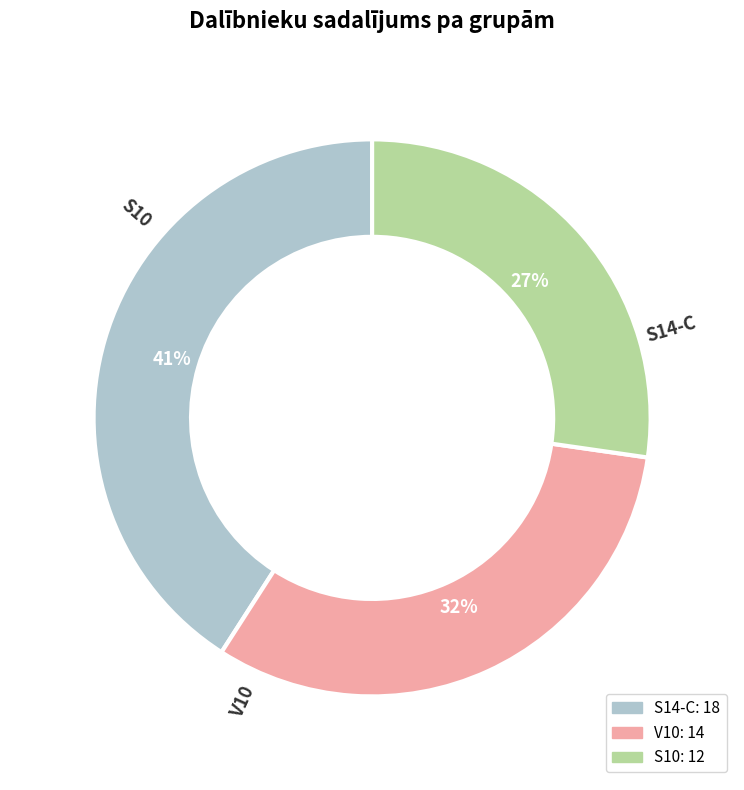

True or false: S10 accounts for 27% of the total.

True